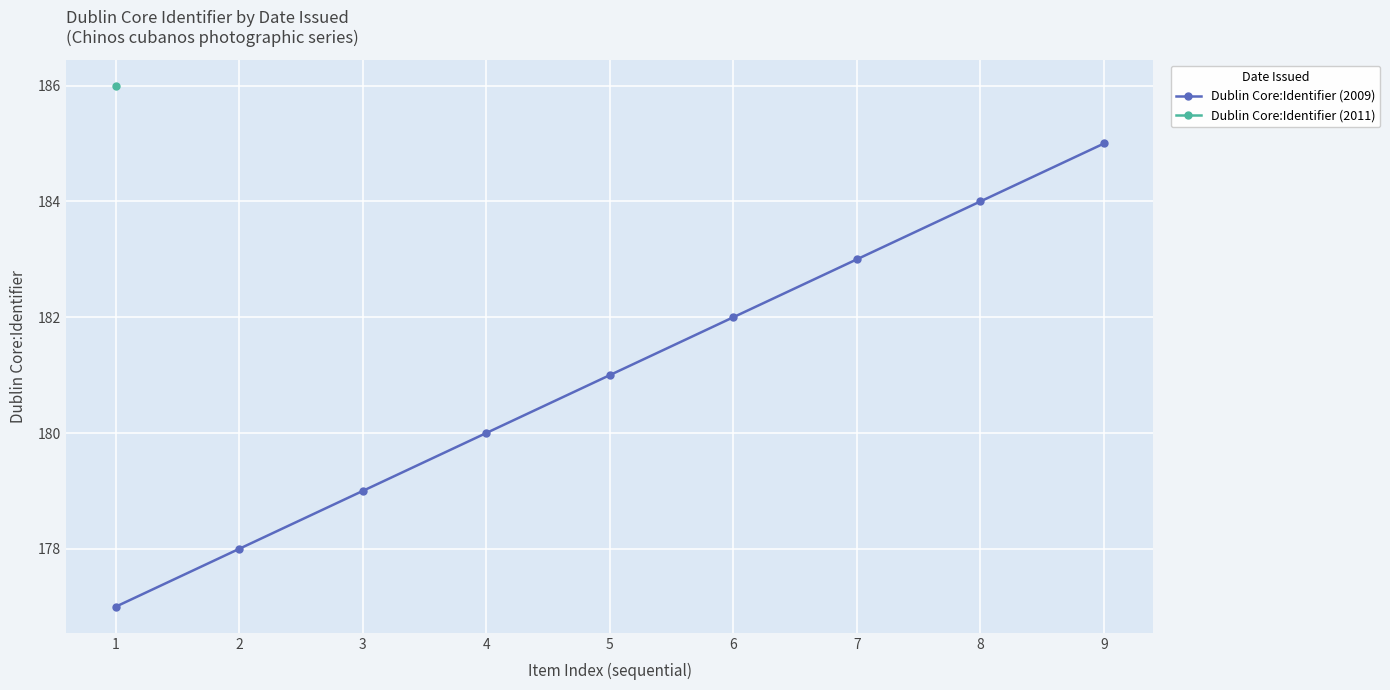

How many categories are shown in the chart?

9